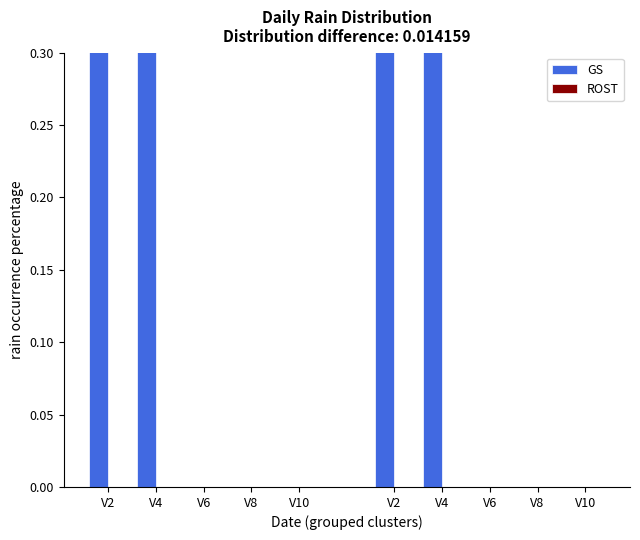

Which series has the largest total across all categories?

GS